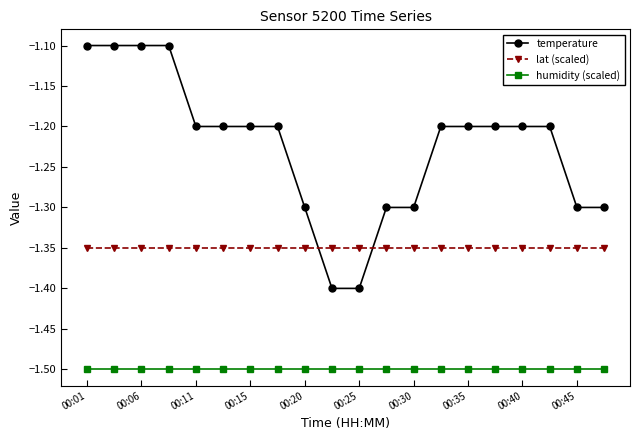

How many data points does each series have?

20